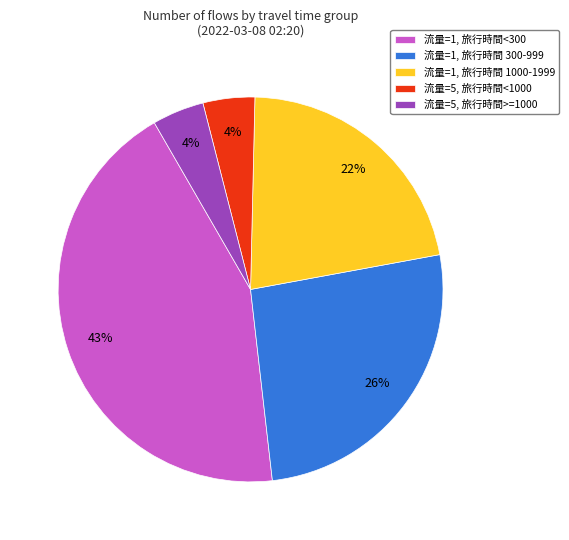

Does any single category account for the majority?

No